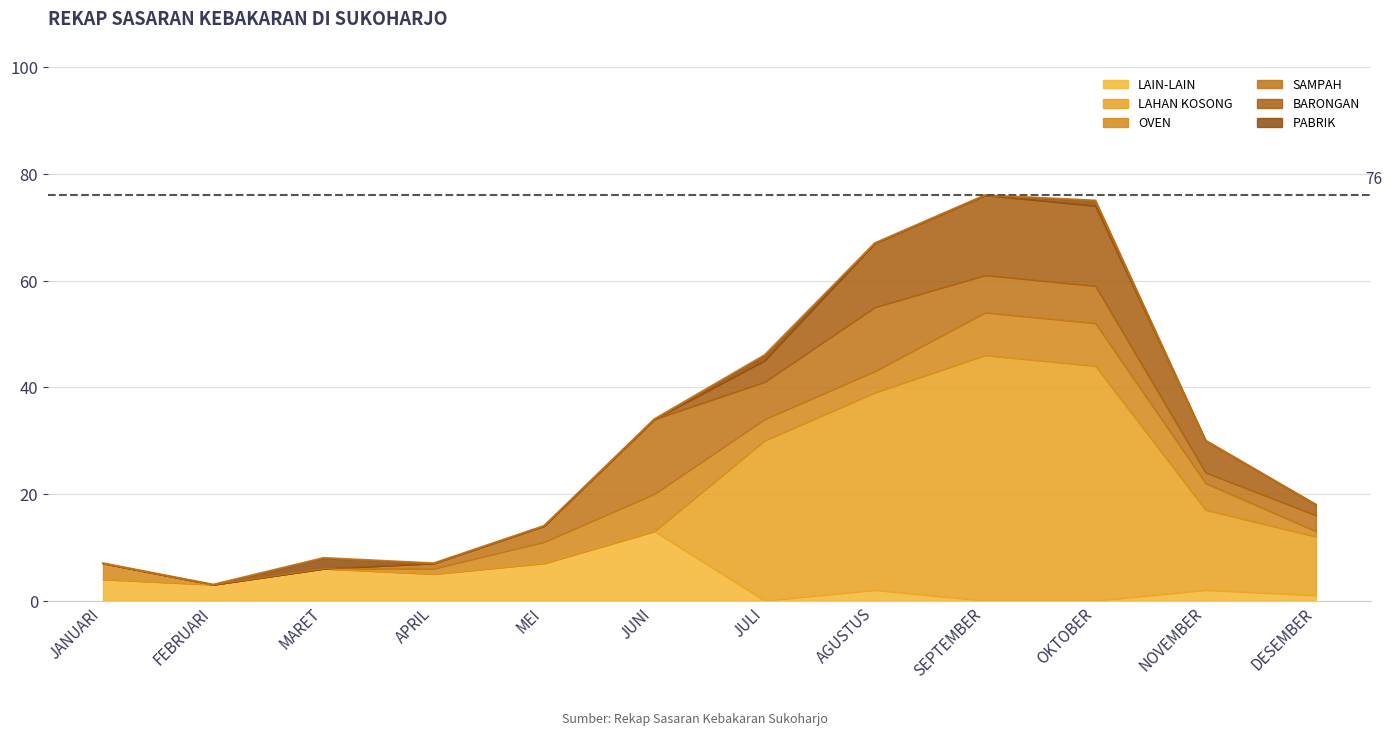

What is the highest value of the OVEN series?

8